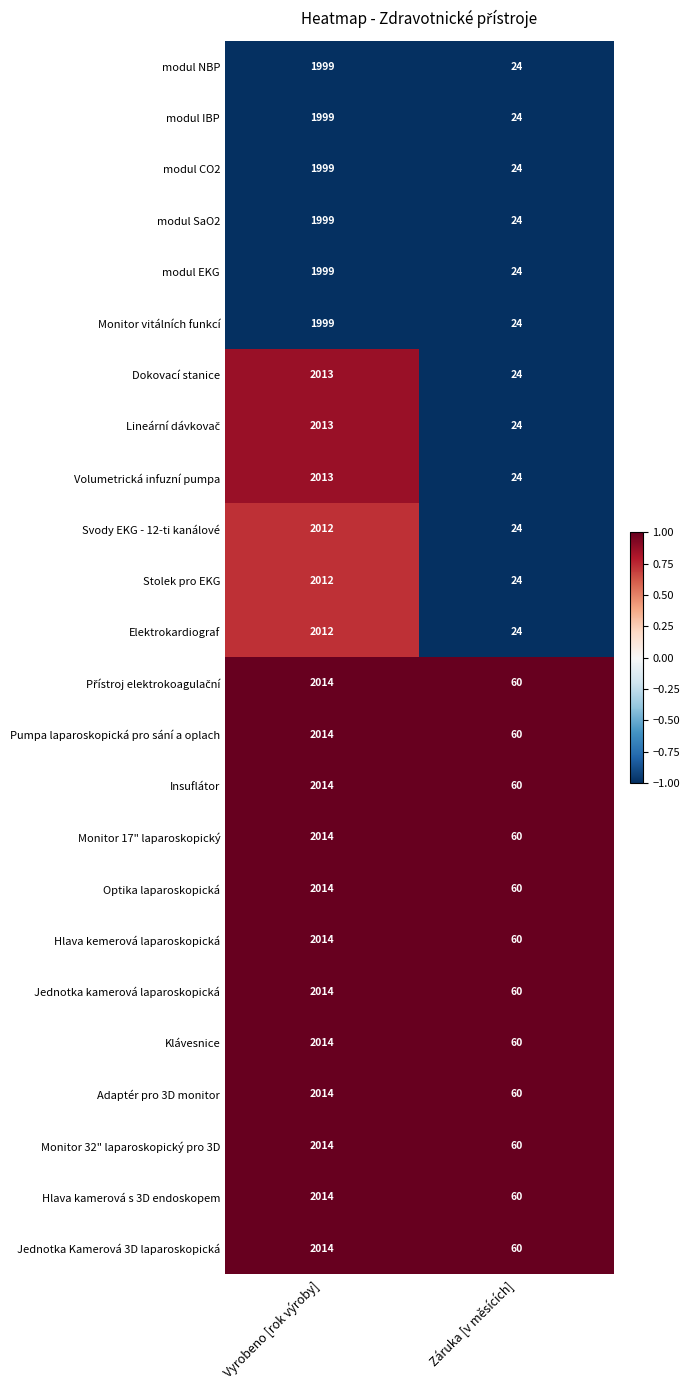

Which label corresponds to the largest value in the chart?

Vyrobeno [rok výroby]